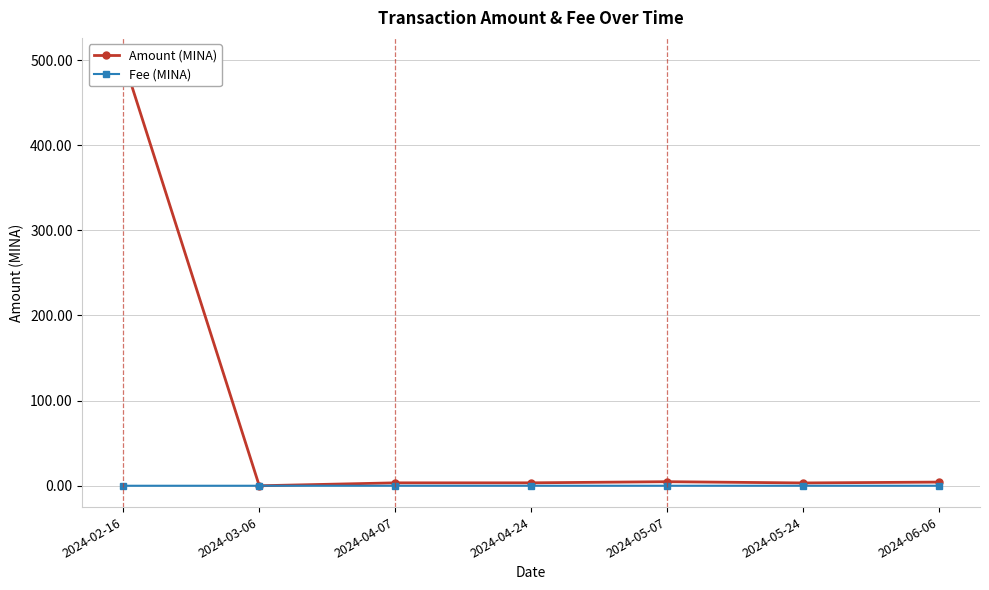

Does the chart have visible grid lines?

Yes